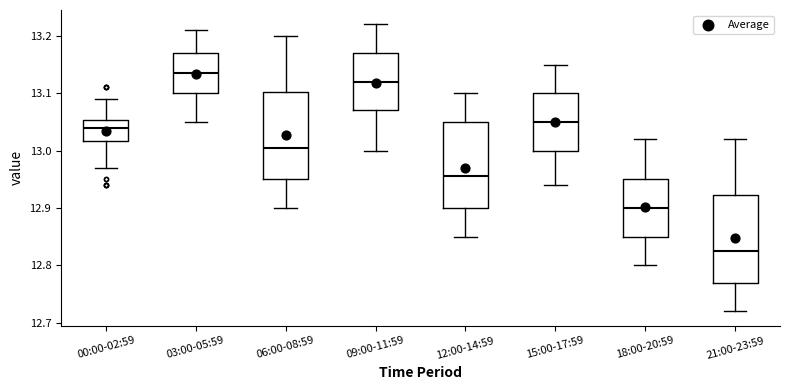

Where does the lower whisker of the box for 06:00-08:59 end on the y-axis? The values are not printed on the chart, so give them approximately, as read against the axis.

12.90